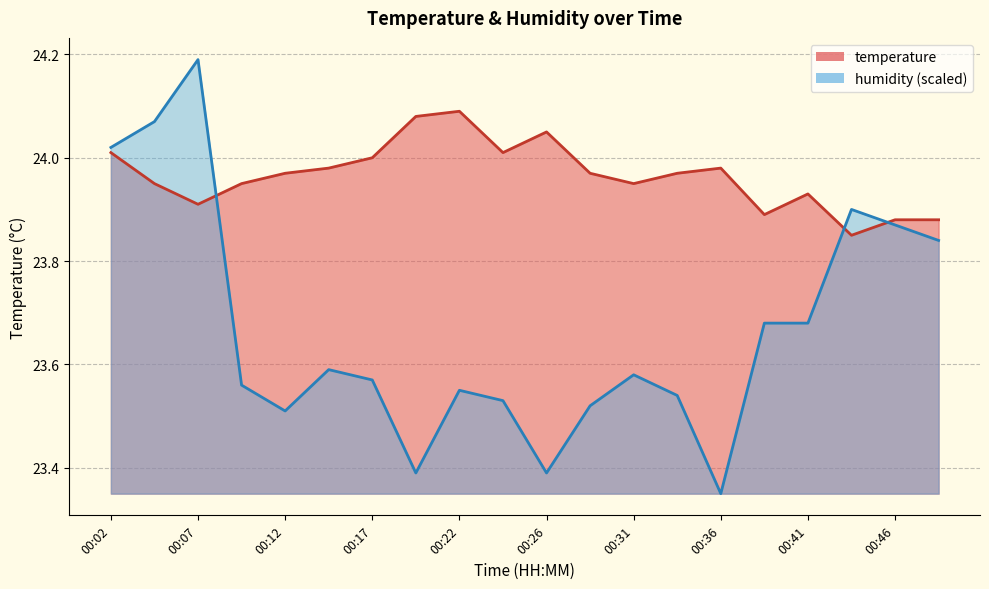

Which series has the widest spread of values?

humidity